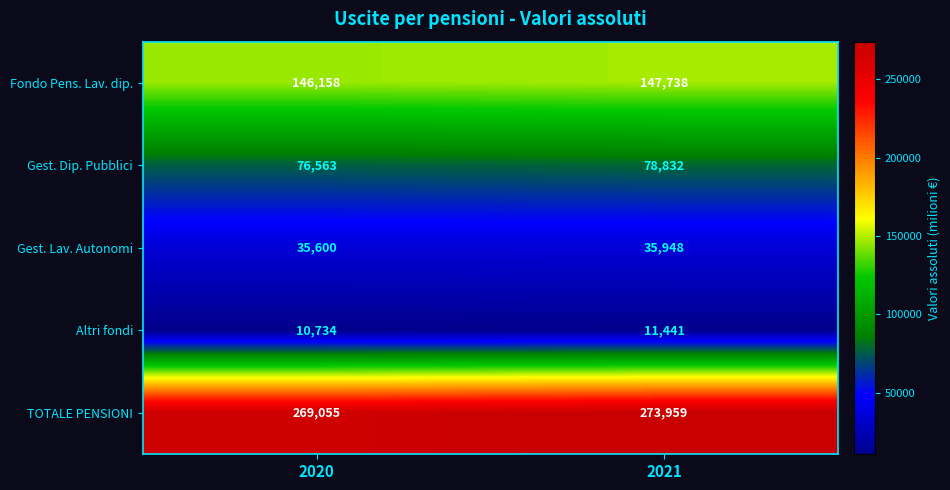

True or false: Fondo Pens. Lav. dip. has a value of 256816 at 2021.

False